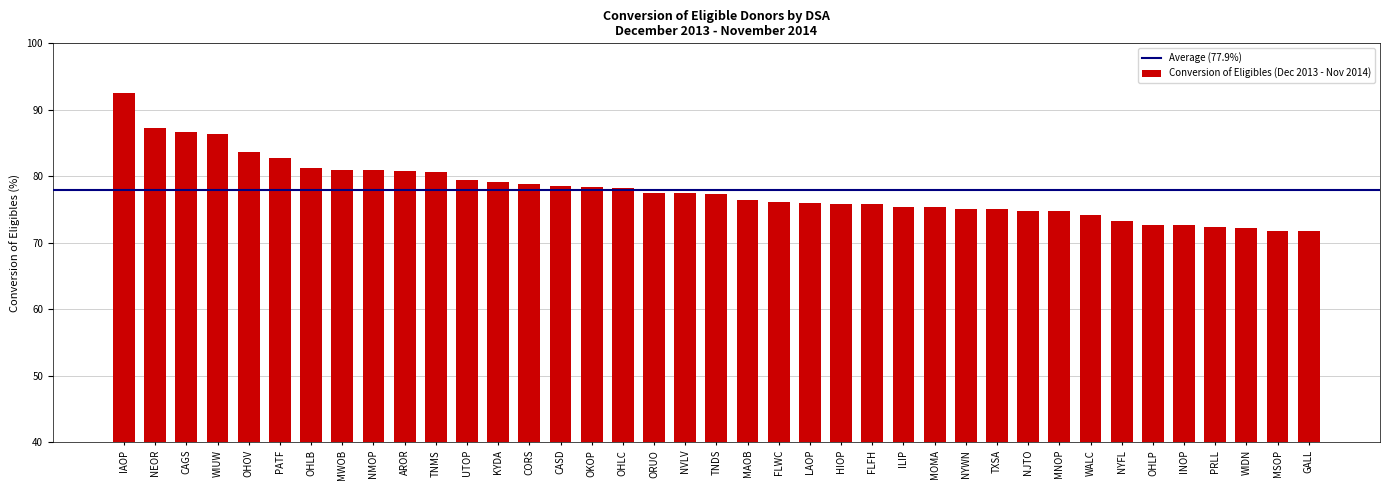

What is the sum of the values at LAOP and NMOP?

156.9